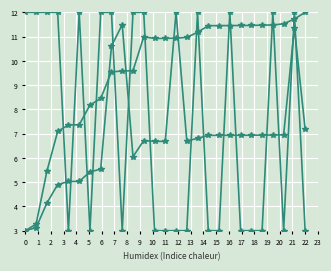

How many lines are shown in the chart?

3